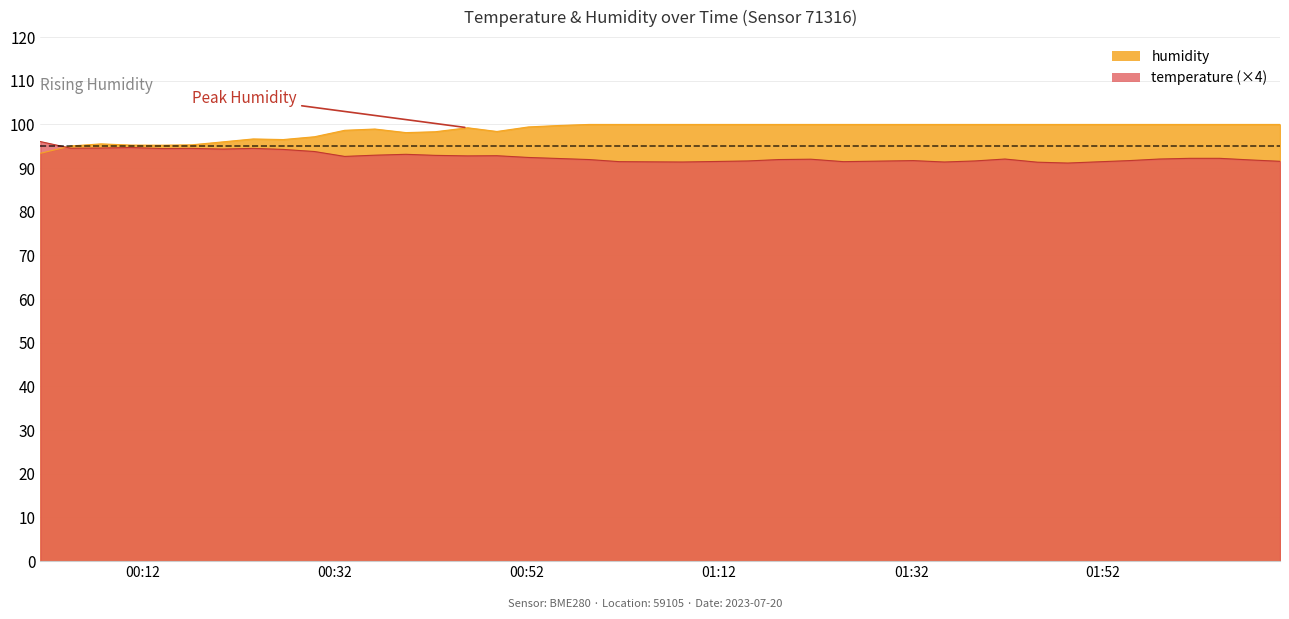

The value of humidity at 2023-07-20T01:11:41 is 38.2. True or false?

False